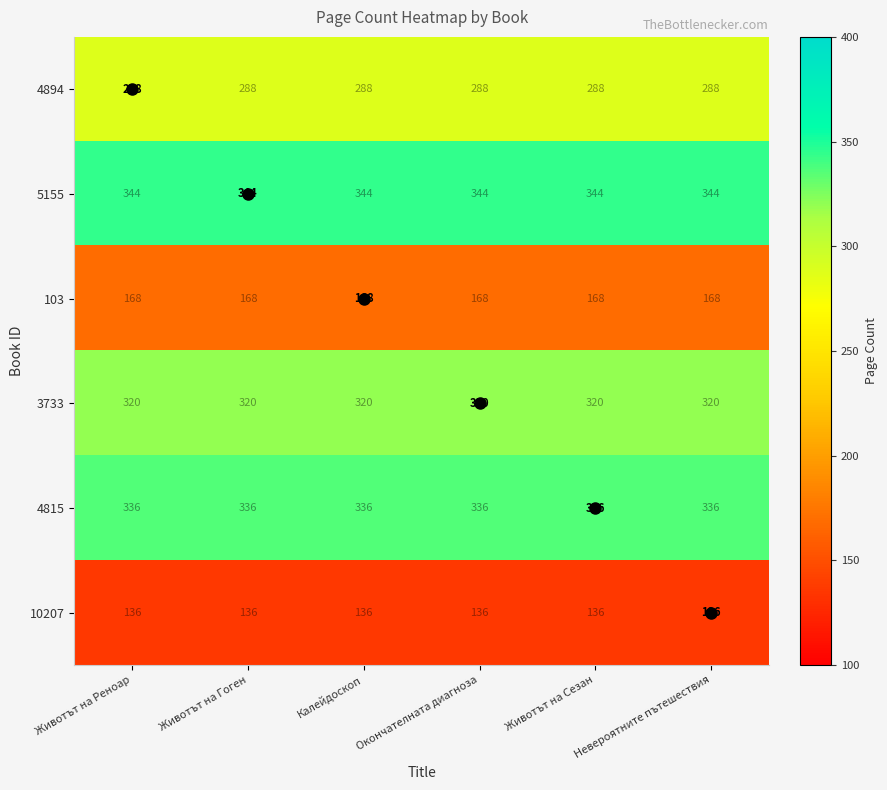

What is the average value of the 5155 series?

344